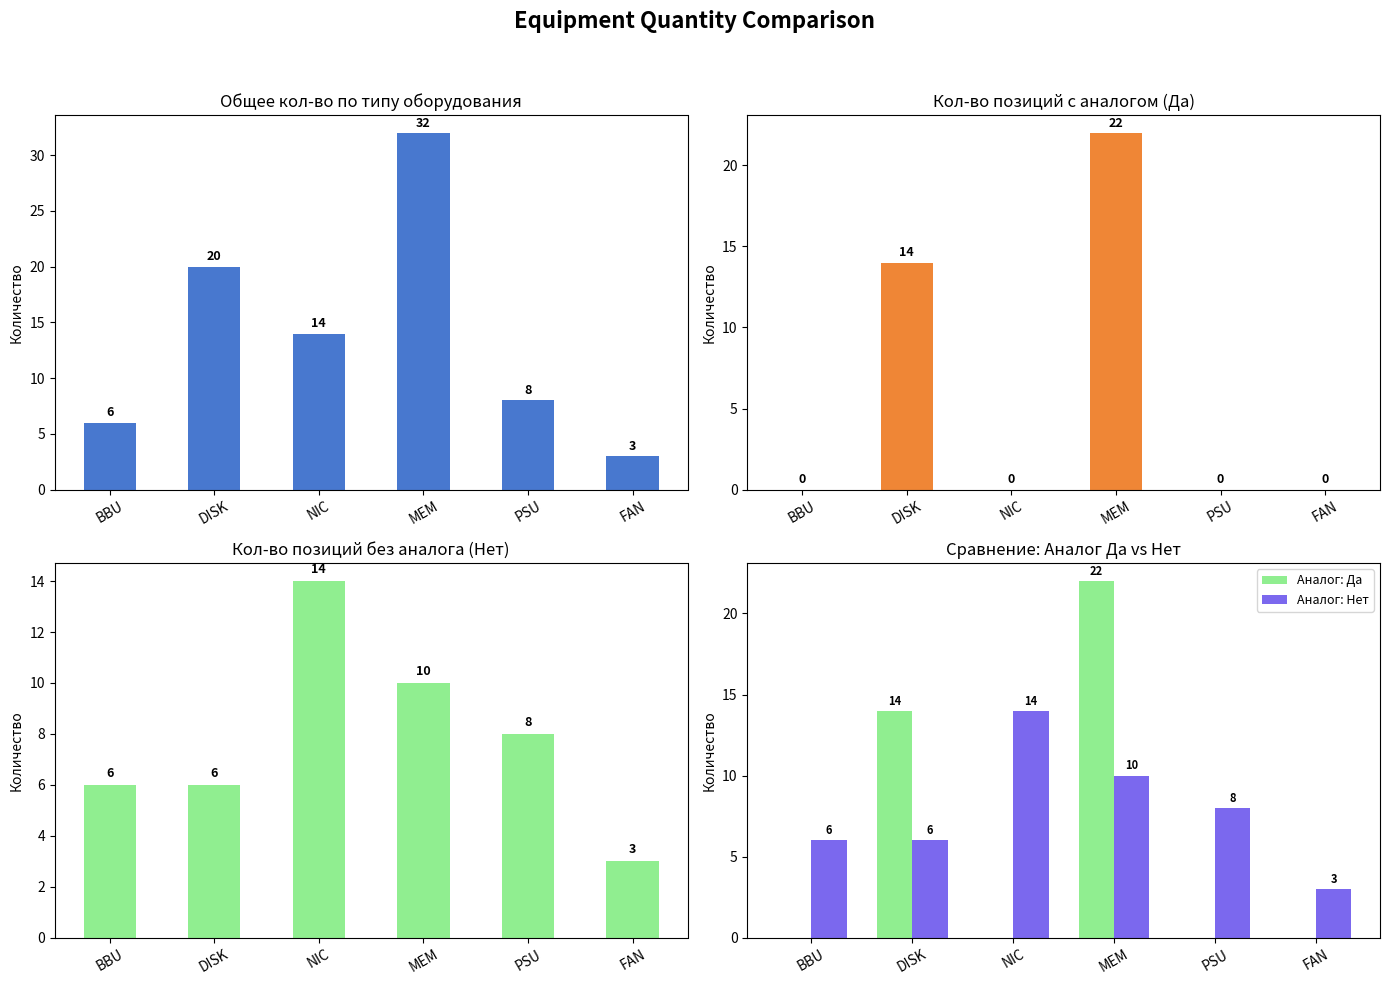

Rank the series by their average value, from lowest to highest.

Аналог: Да, Аналог: Нет, Общее кол-во